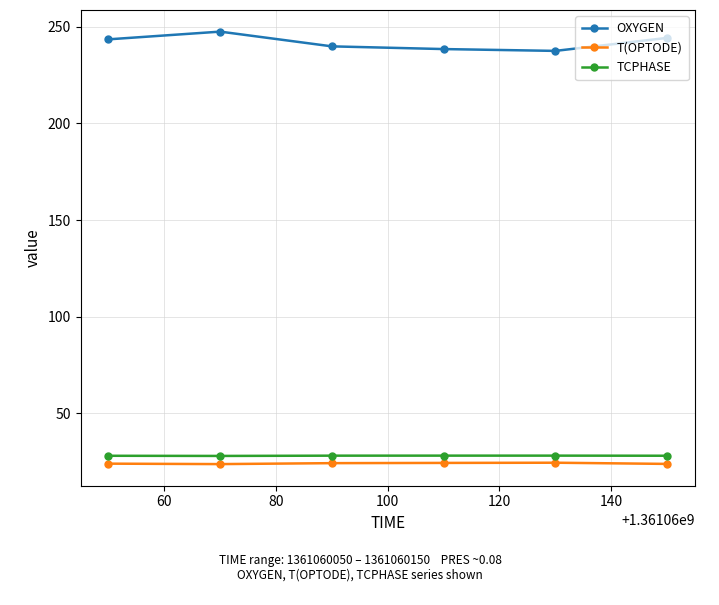

List the series in order of their peak value, lowest first.

T(OPTODE), TCPHASE, OXYGEN